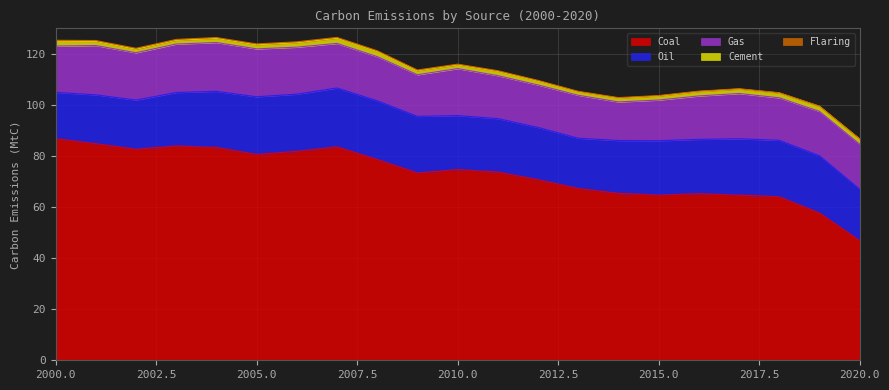

True or false: Flaring has a value of 0.3 at 2002.

True